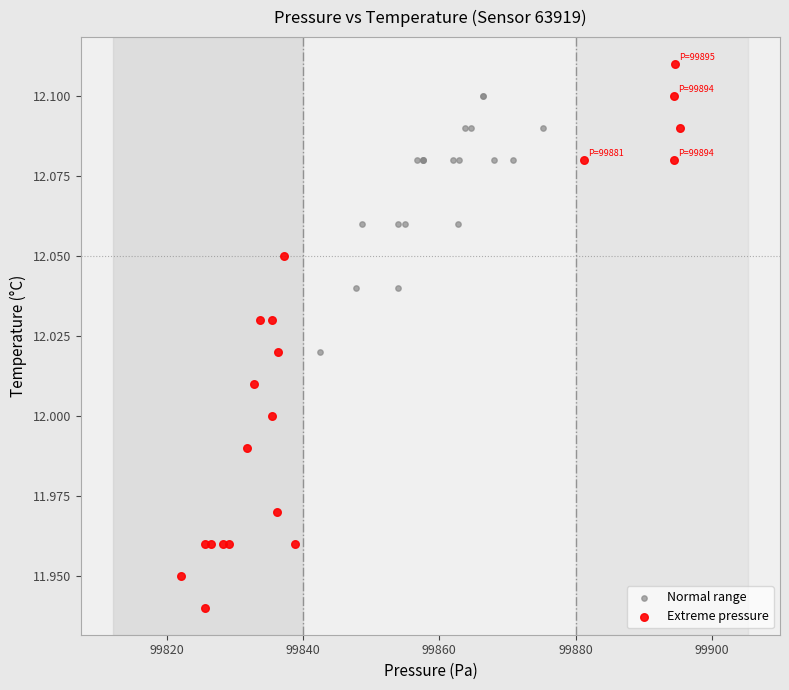

Which series has the largest Y range (max minus min)?

Extreme pressure